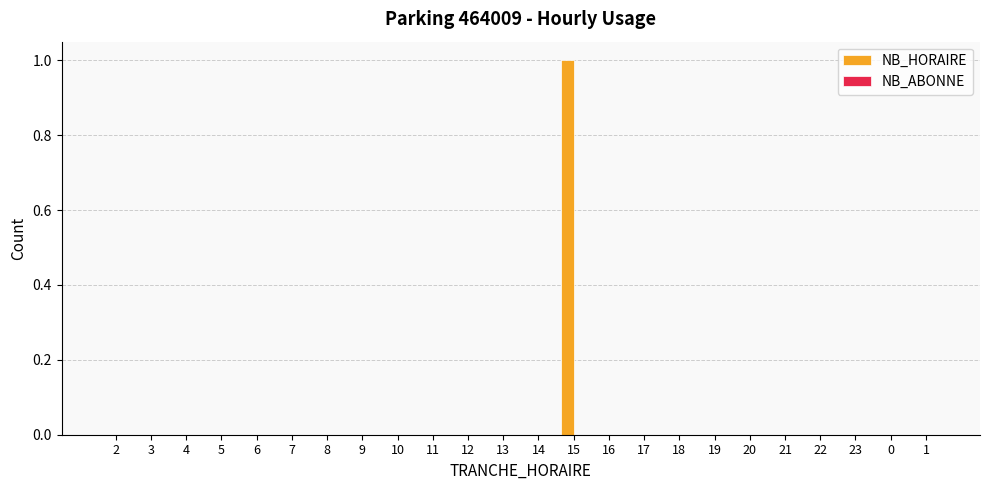

At which category does the chart reach its peak across all series?

15